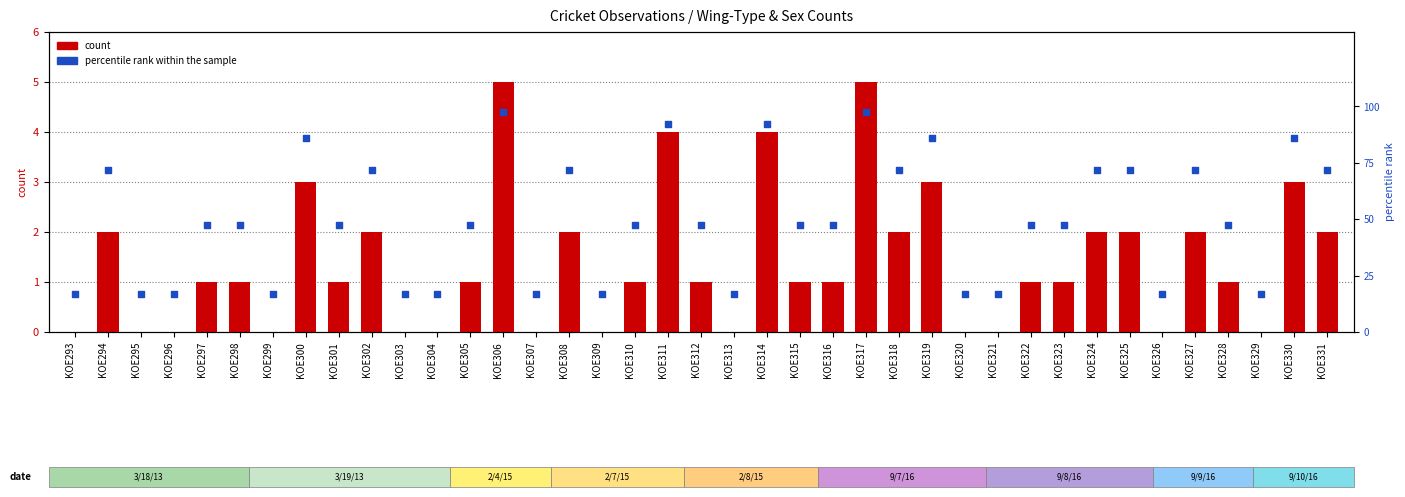

Which series has the widest spread of Y values?

percentile rank within the sample